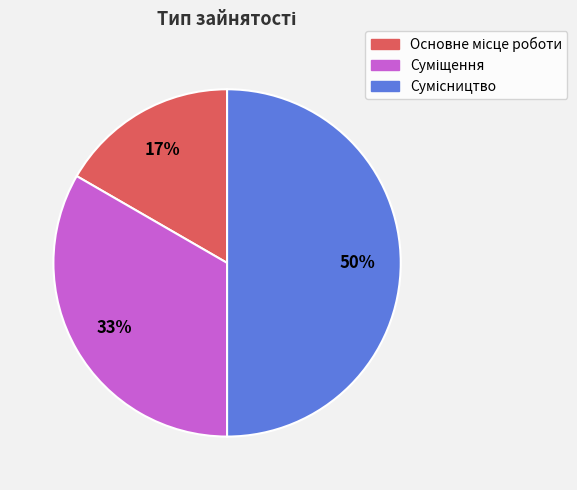

How many segments does this pie chart have?

3